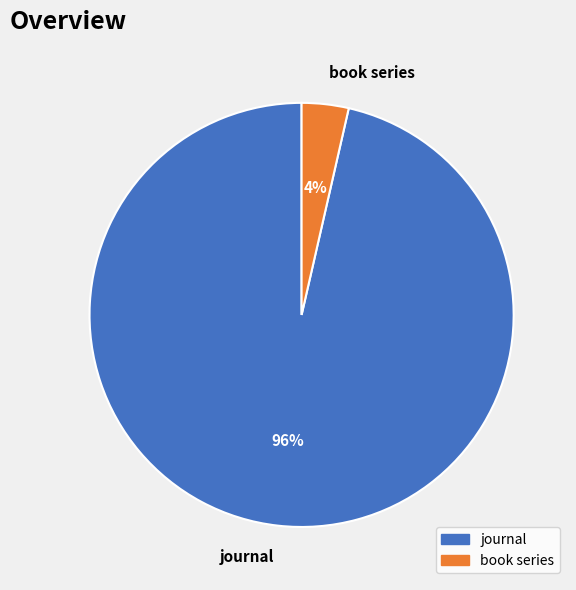

Do book series and journal together represent more than half of the pie?

Yes